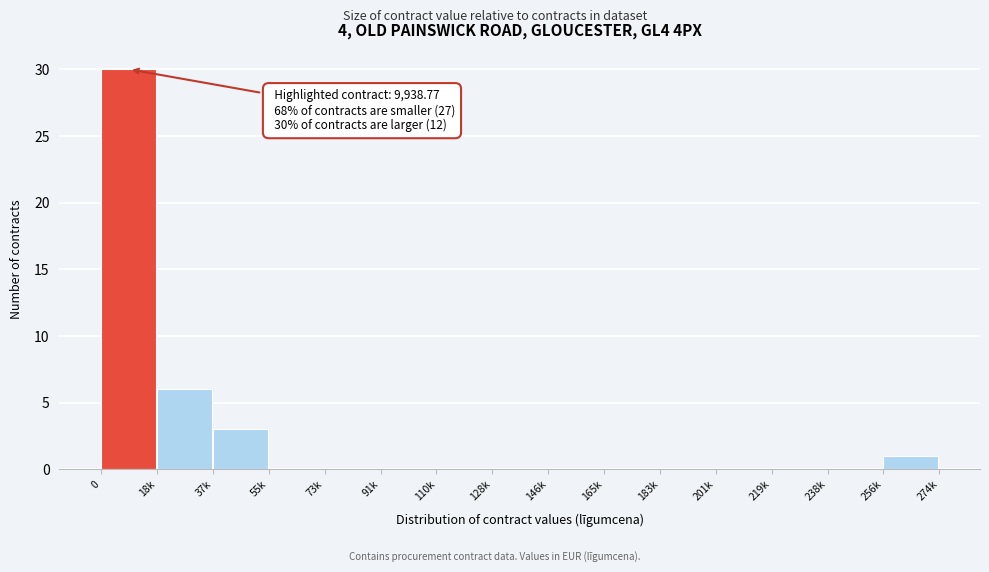

Reading left to right, transcribe all the data shown in this chart.

0=30	18k=6	37k=3	55k=0	73k=0	91k=0	110k=0	128k=0	146k=0	165k=0	183k=0	201k=0	219k=0	238k=0	256k=1